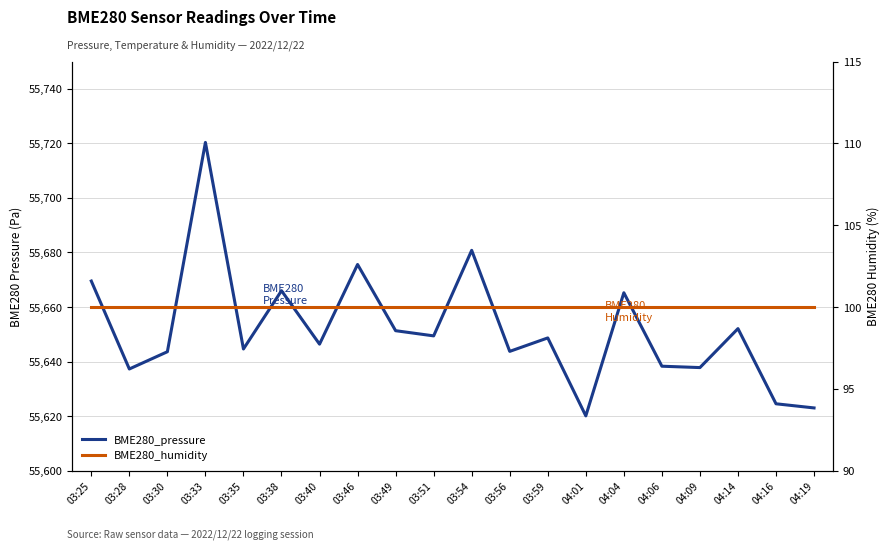

True or false: BME280_pressure and BME280_humidity cross at least once.

False